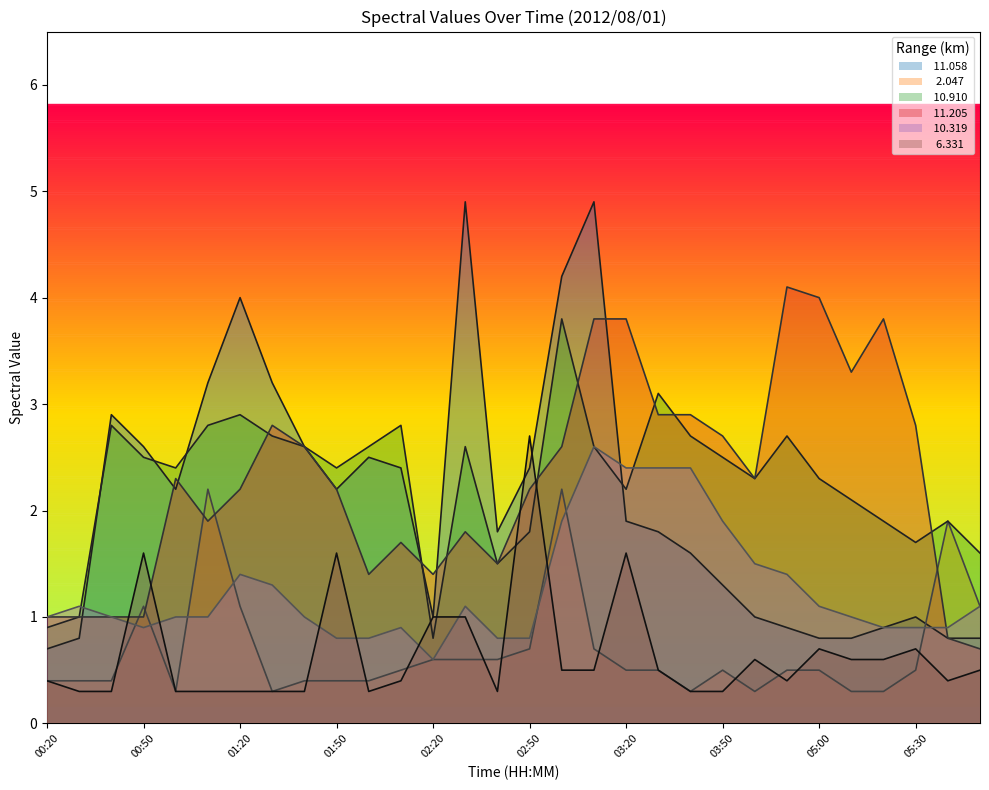

What is the sum of the   2.047 values at 01:00 and 00:30?

0.7